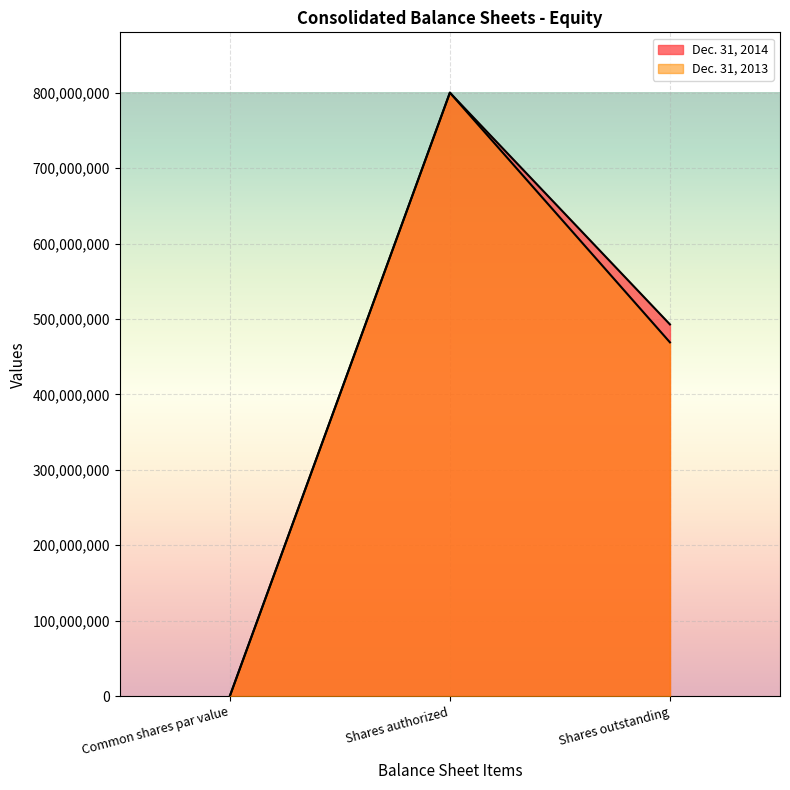

How many lines are shown in the chart?

2